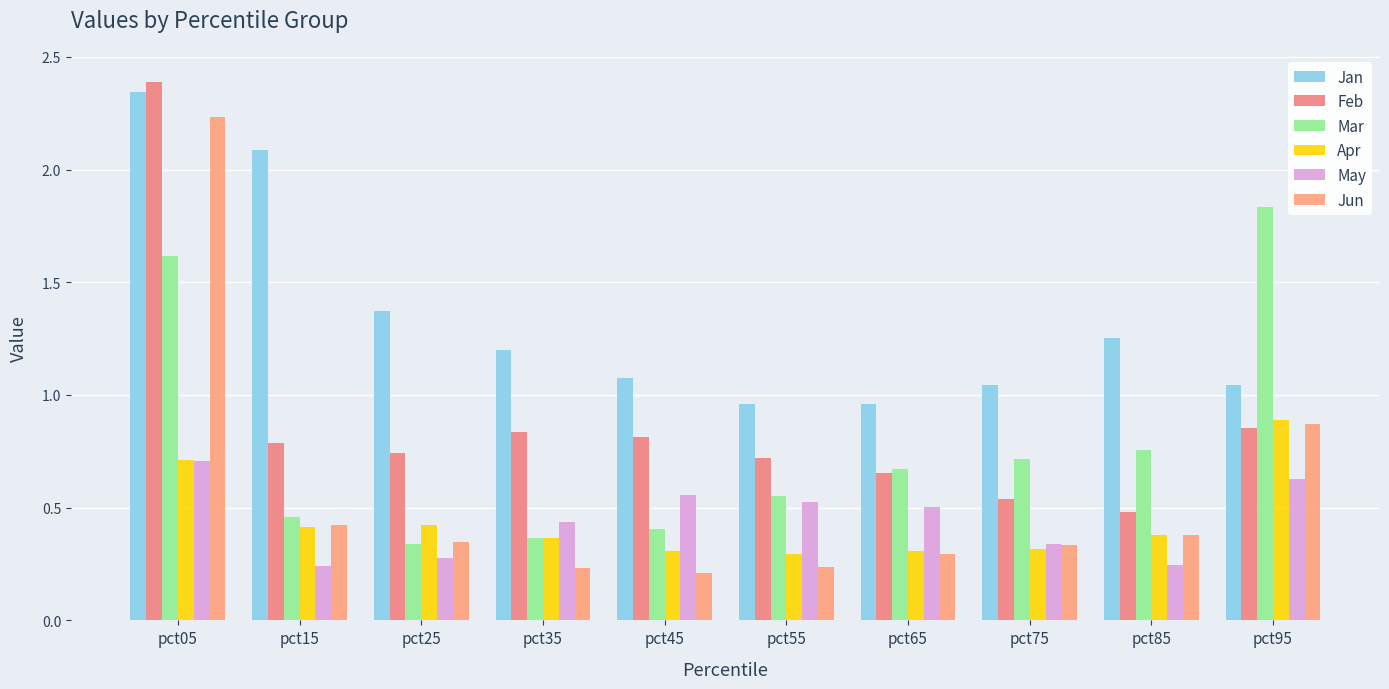

Which series has the widest spread of values?

Jun